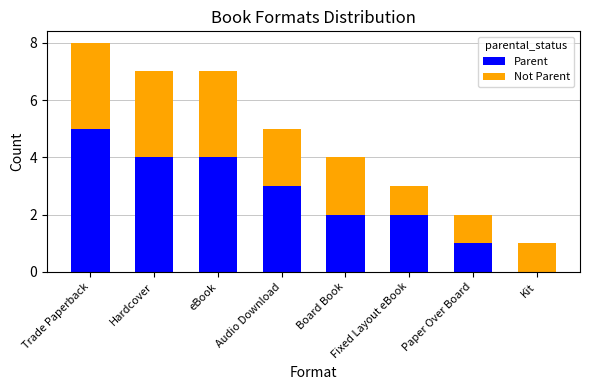

What is the average value of the Parent series?

3